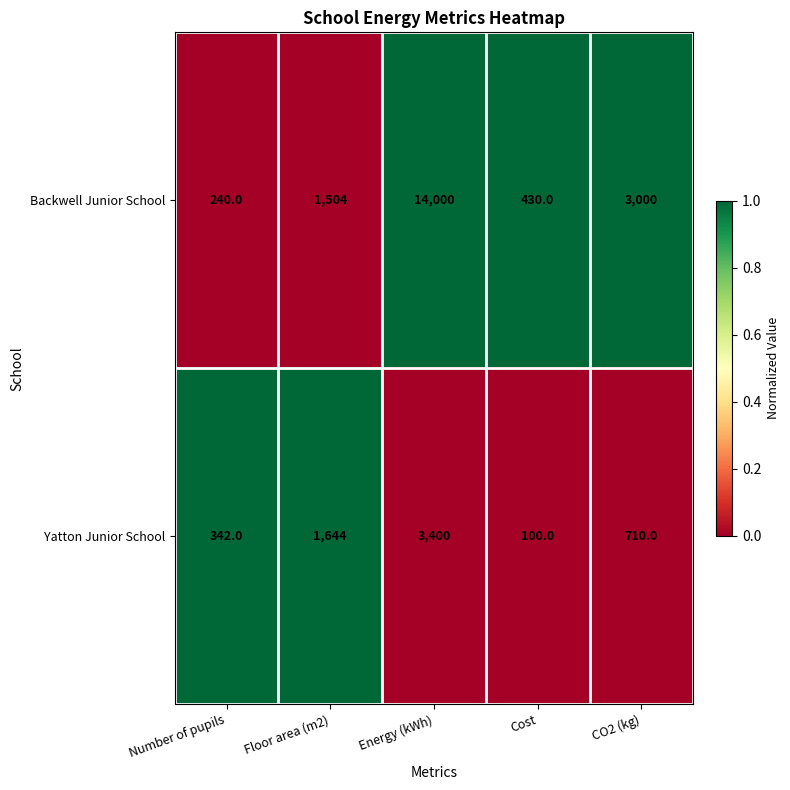

Which series changed the most between Energy (kWh) and Cost?

Backwell Junior School